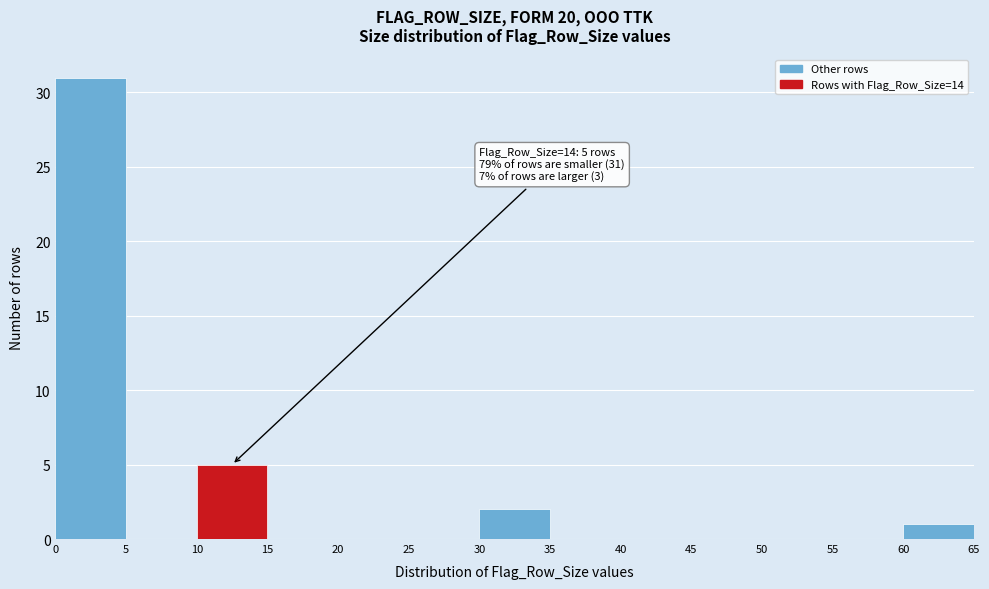

Which range on the x-axis has the tallest bar?

0 to 5